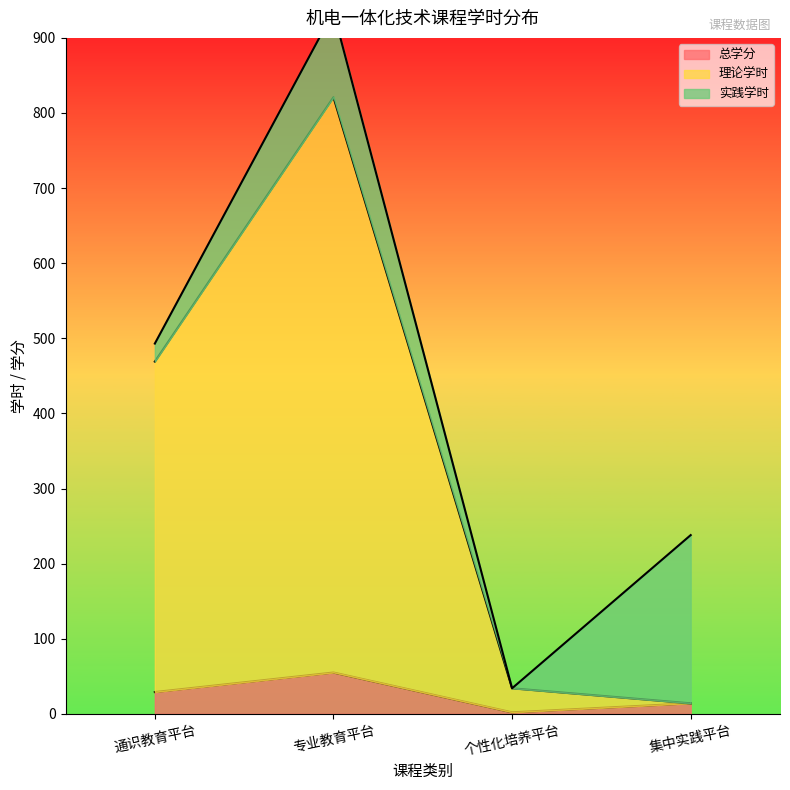

What is the highest value of the 理论学时 series?

821